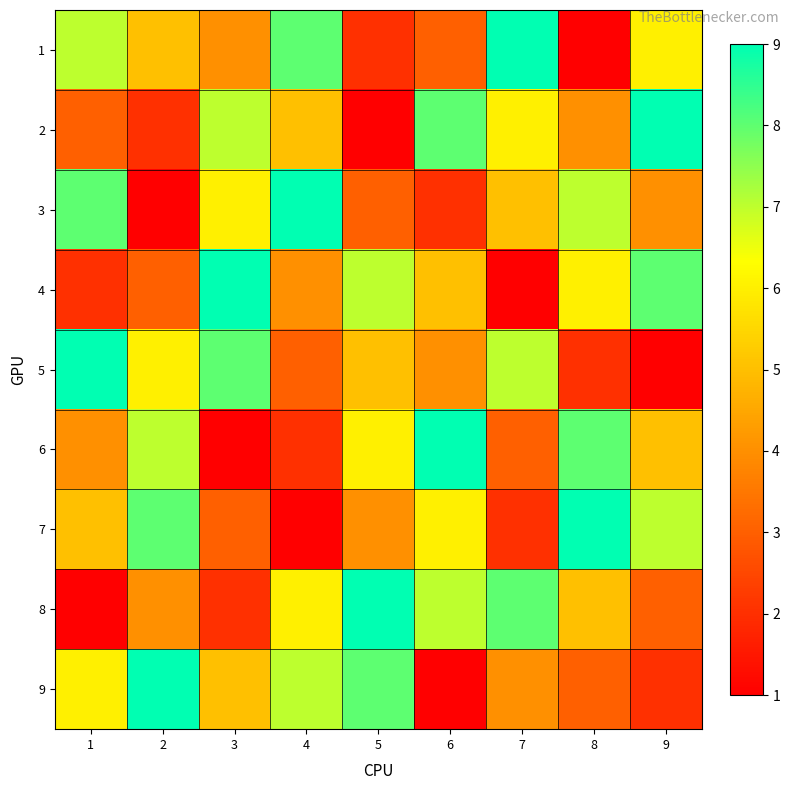

Between 1 and 7, which is larger?

7